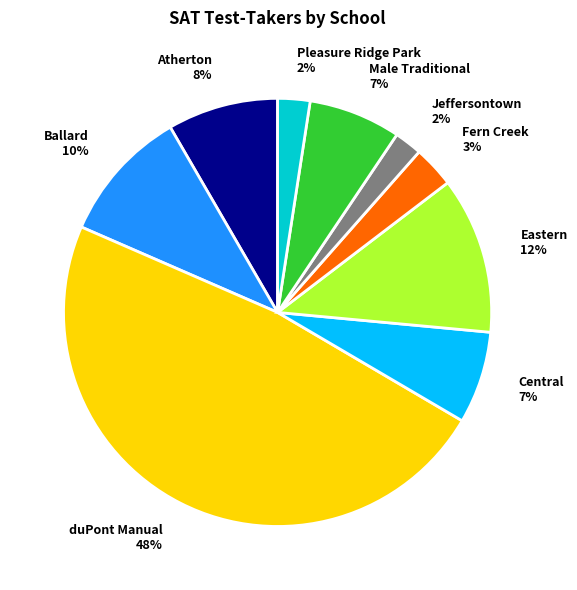

How many slices are in this pie chart?

9